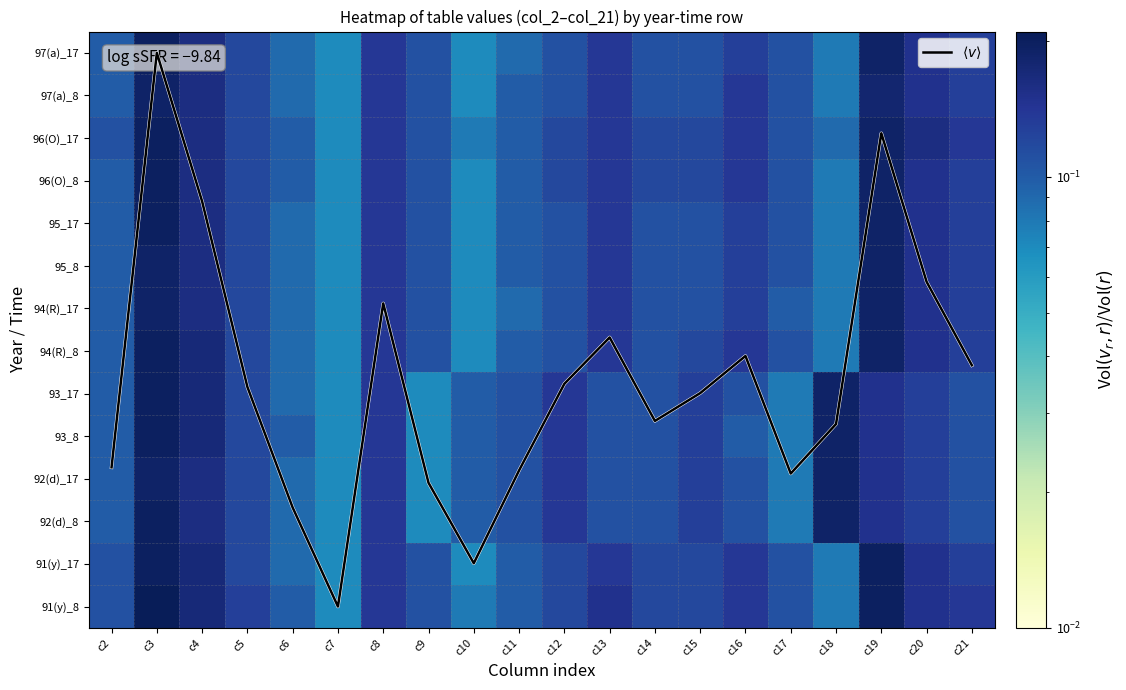

What is the average value of the 96(O)_17 series?

0.1